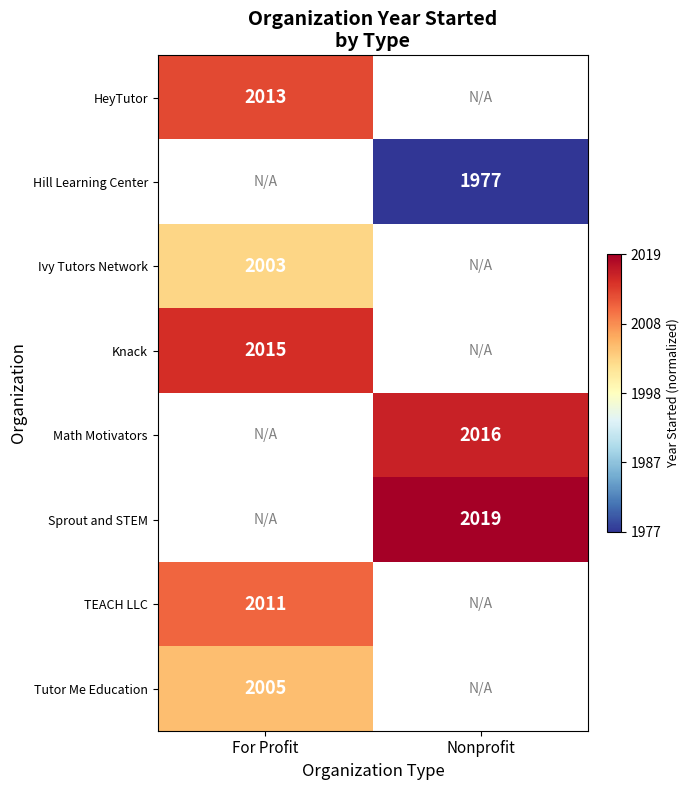

At how many categories does at least one series exceed 0?

2